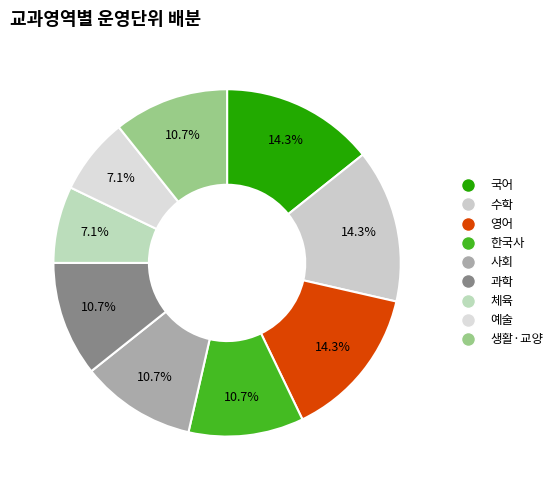

How many segments does this pie chart have?

9